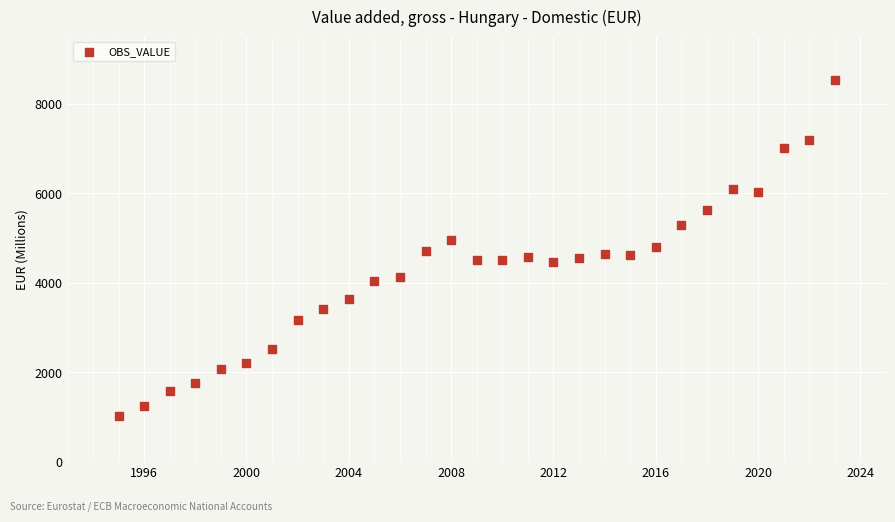

What is the range of X values (max minus min)?

28.0